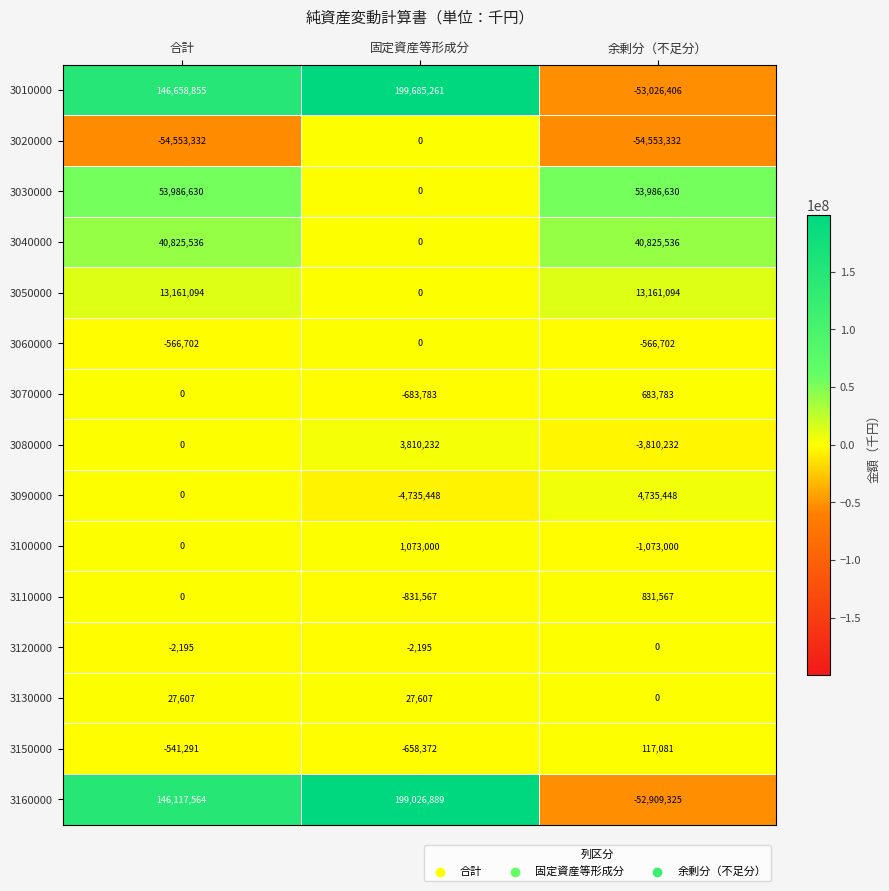

How many series are shown in this chart?

15